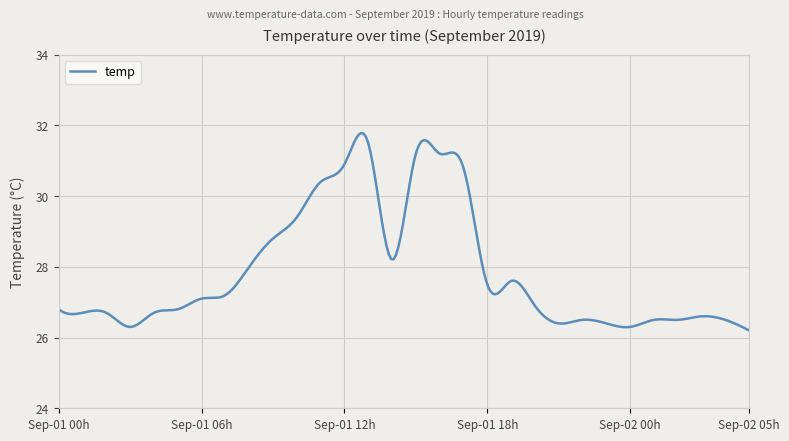

What is the maximum value shown in the chart?

31.8